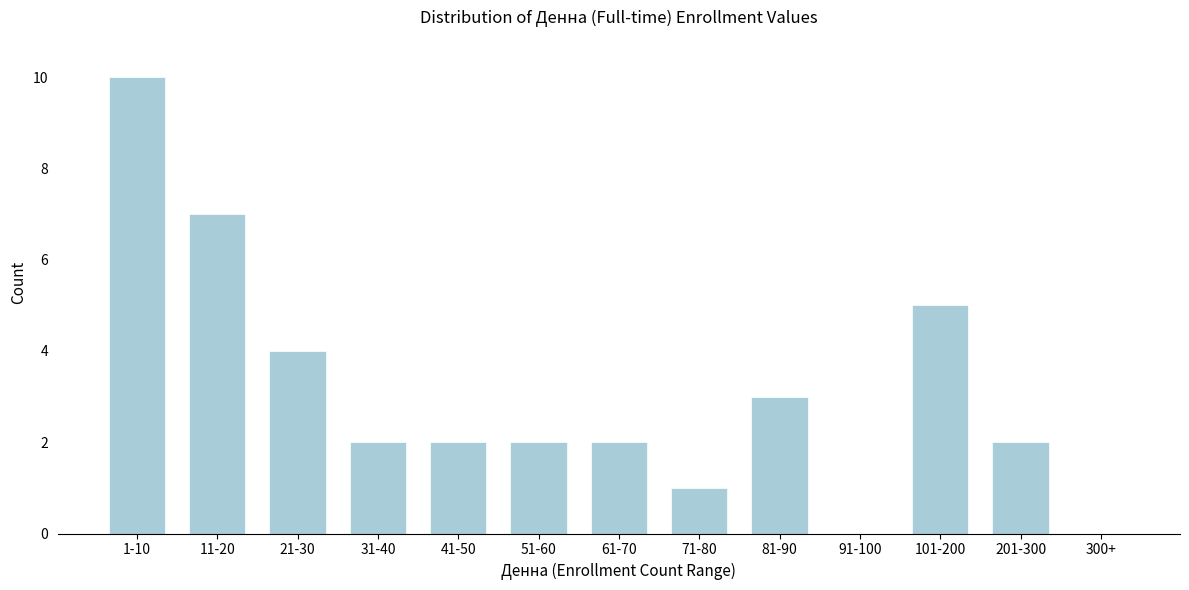

Reading left to right, extract all data points from this chart.

1-10=10	11-20=7	21-30=4	31-40=2	41-50=2	51-60=2	61-70=2	71-80=1	81-90=3	91-100=0	101-200=5	201-300=2	300+=0